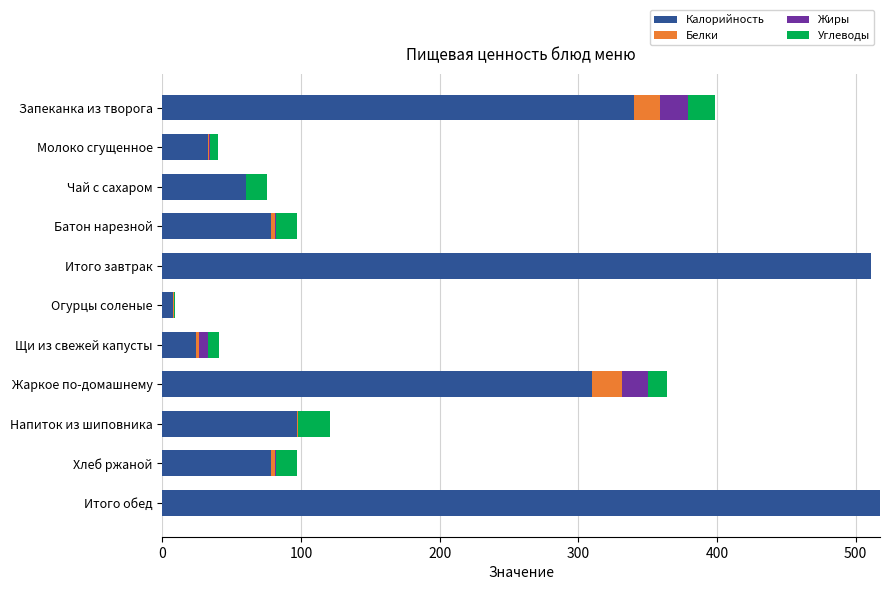

True or false: Калорийность has a value of 557.1 at Жаркое по-домашнему.

False